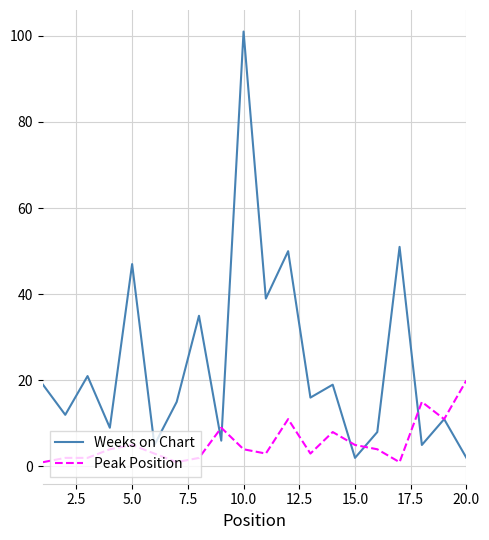

Which series has the largest total across all categories?

Weeks on Chart